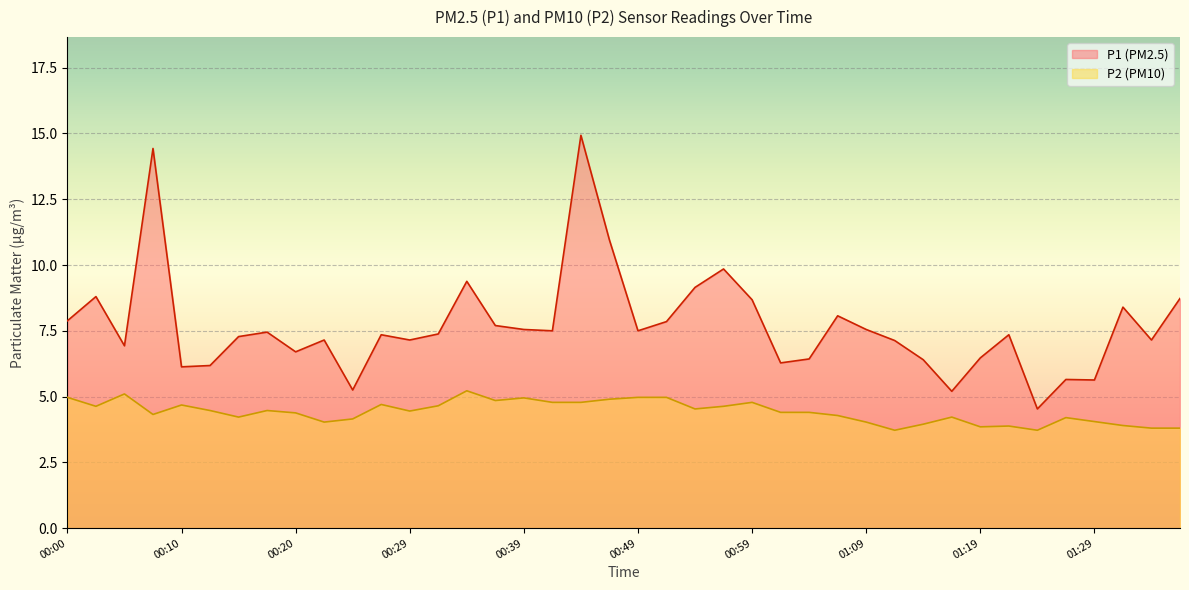

True or false: P2 and P1 cross at least once.

False